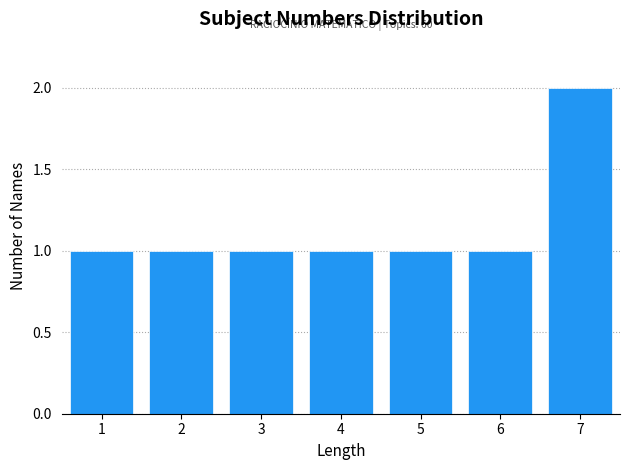

Reading left to right, transcribe all the data shown in this chart.

1=1	2=1	3=1	4=1	5=1	6=1	7=2